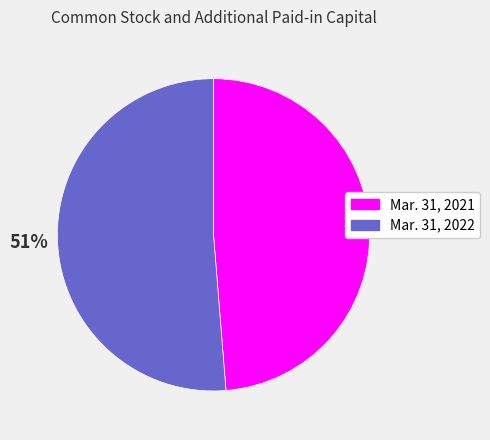

Combined, do Mar. 31, 2022 and Mar. 31, 2021 account for over 50%?

Yes